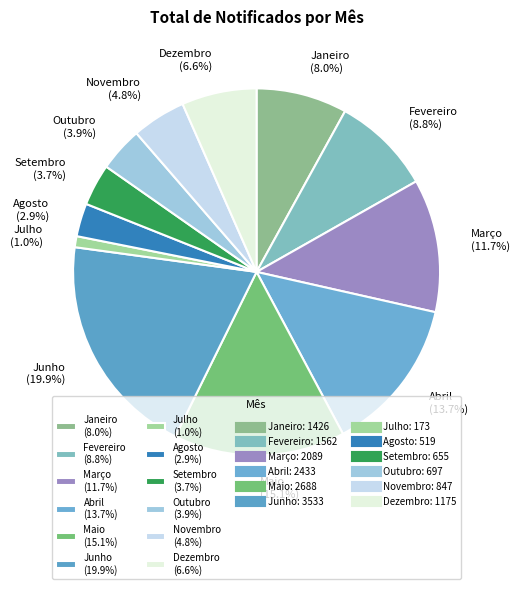

Between Agosto (2.9%) and Julho (1.0%), which is larger?

Agosto (2.9%)